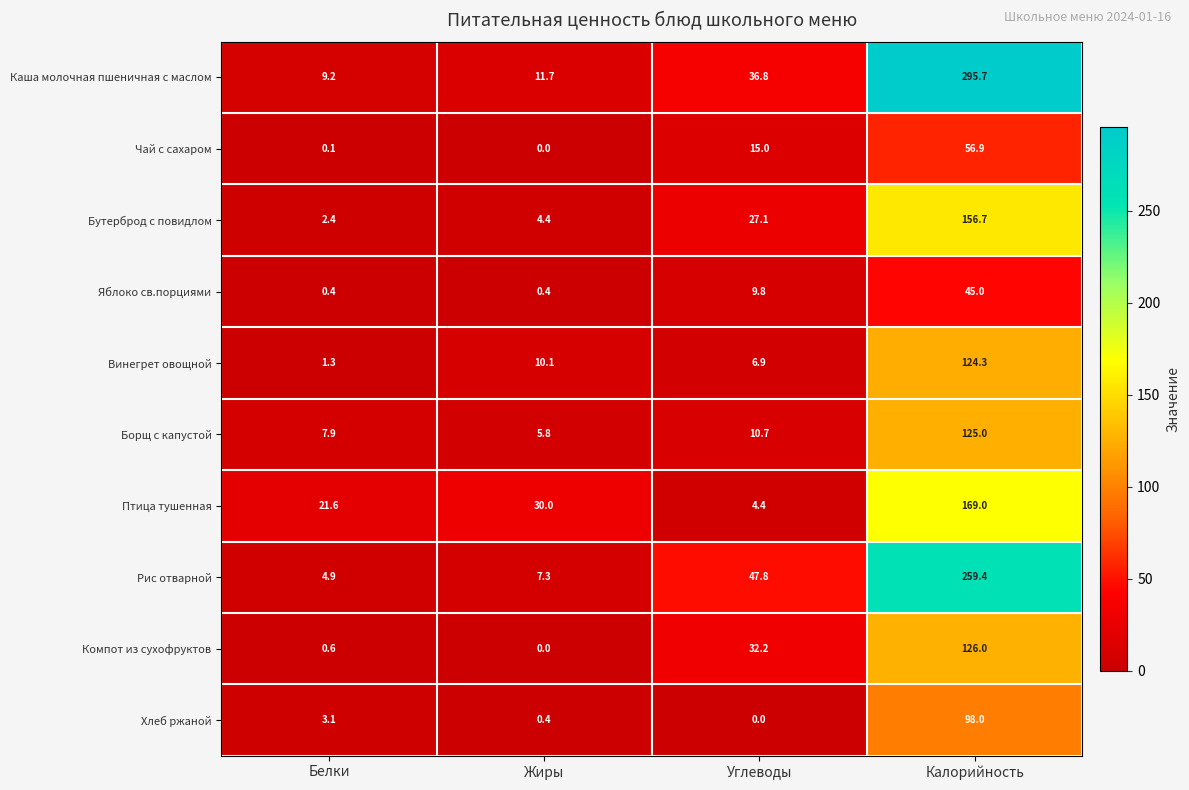

How many data points in Каша молочная пшеничная с маслом are less than 36?

2